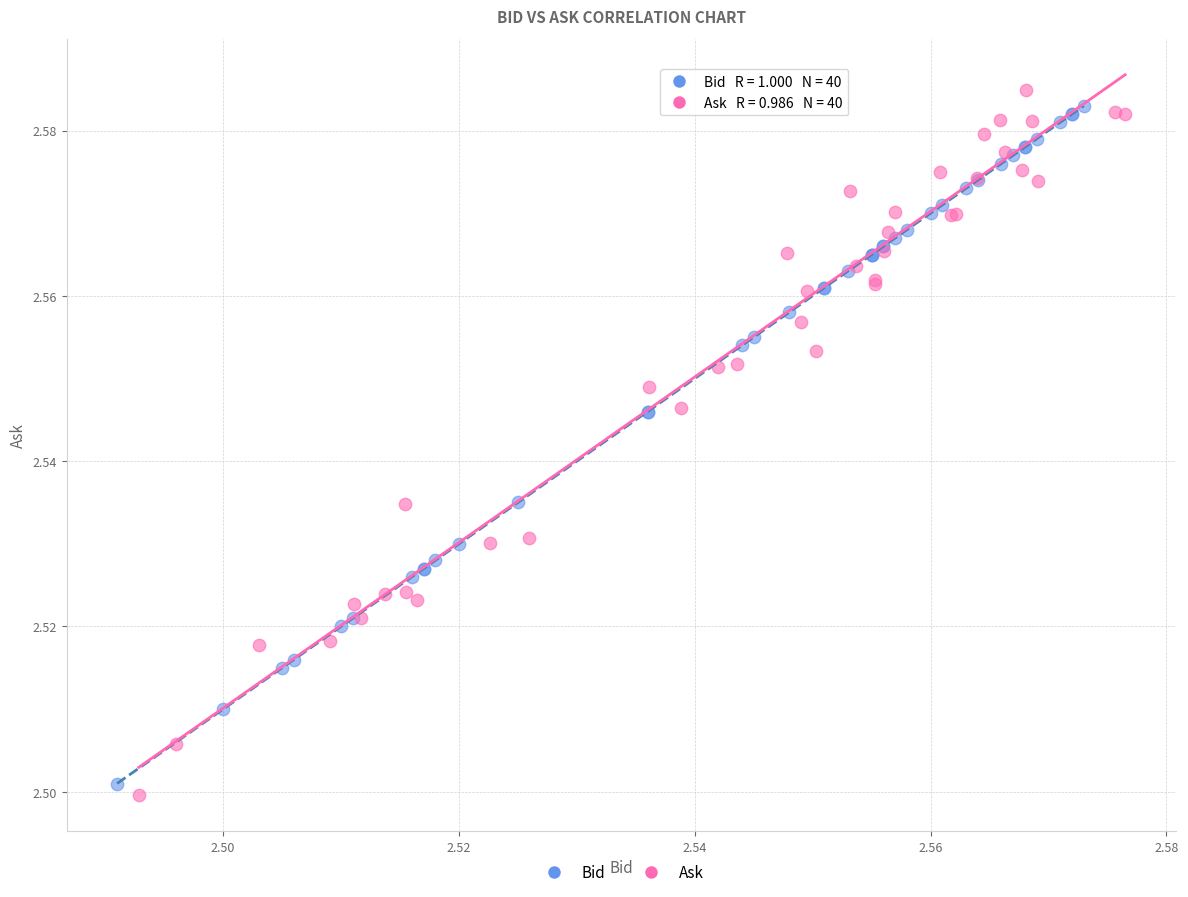

Which series has the widest spread of Y values?

Ask